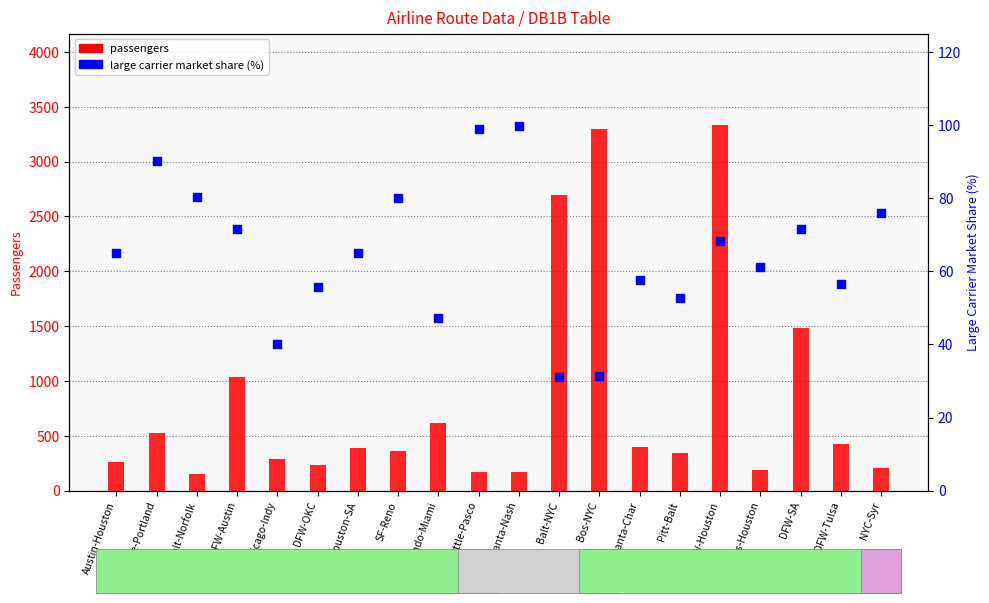

Which series has the largest total across all categories?

passengers